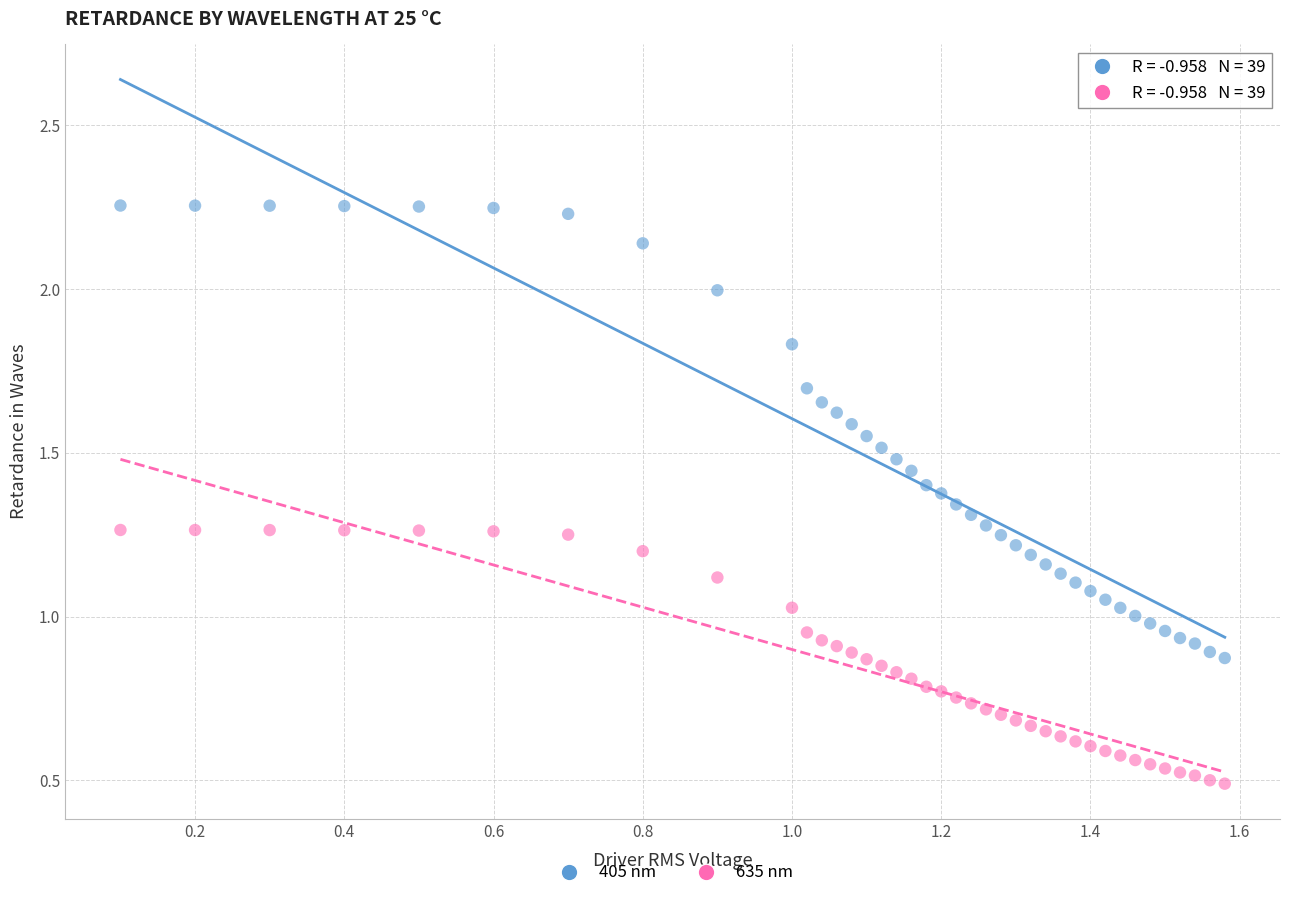

Across all data points, what is the range of X values (max minus min)?

1.5